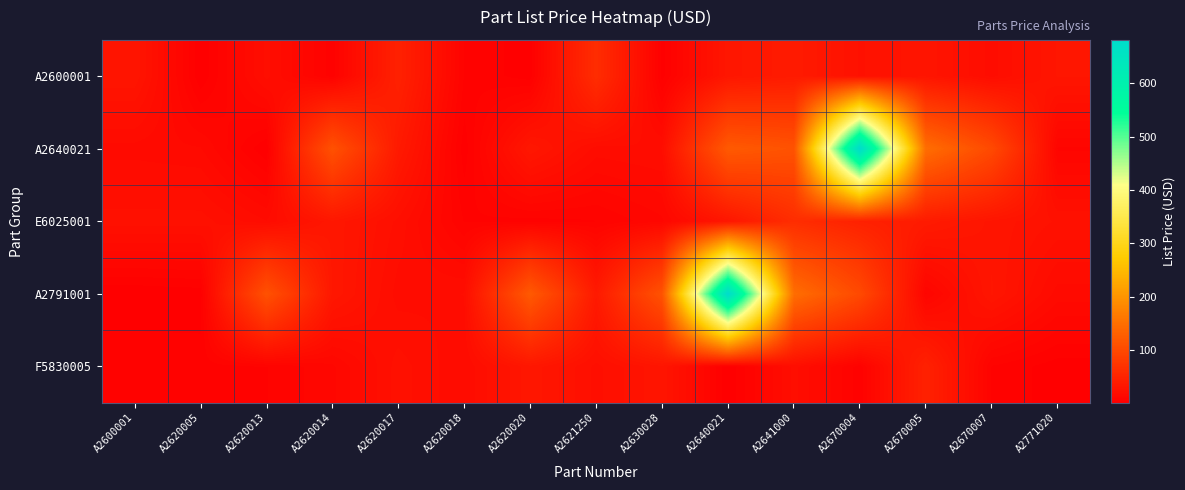

Rank the series by their maximum value, from lowest to highest.

F5830005, A2600001, E6025001, A2640021, A2791001